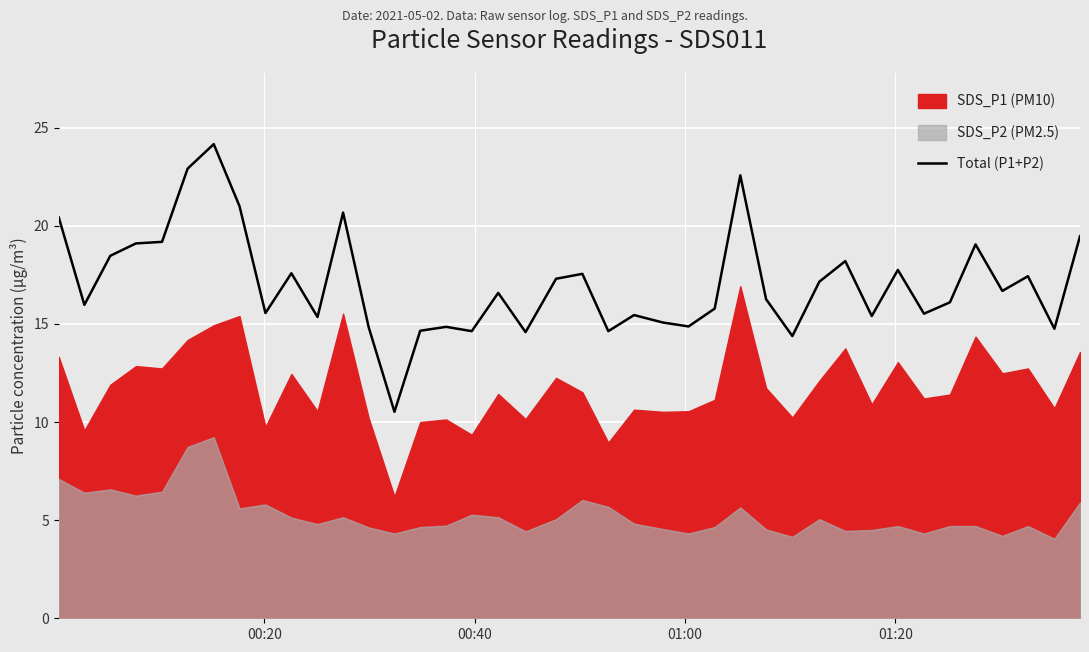

What is the highest value of the Total (P1+P2) series?

24.2